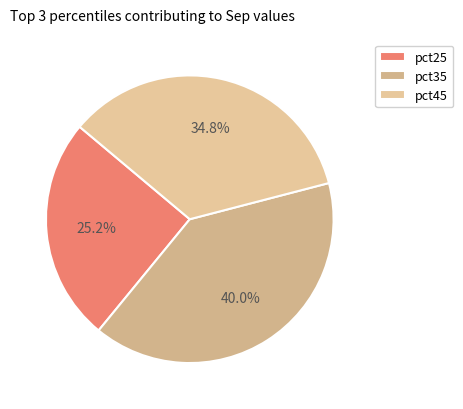

To the nearest percent, what is the average slice percentage?

33%